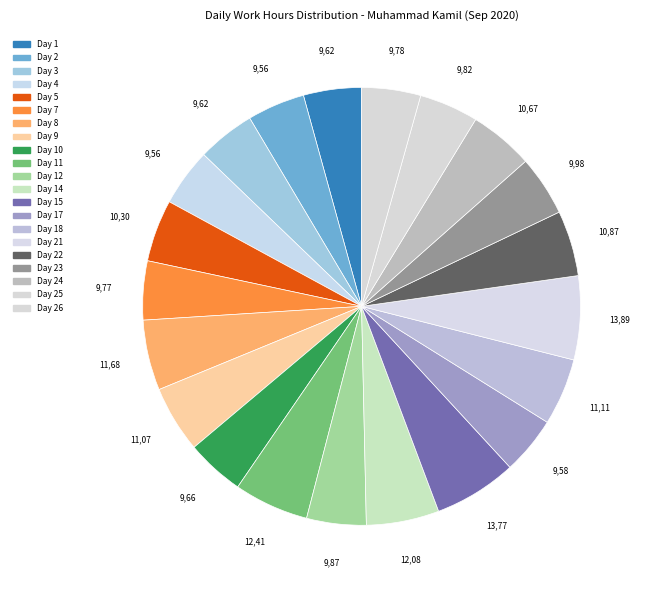

Rank the categories by value from lowest to highest.

Day 2, Day 4, Day 17, Day 1, Day 3, Day 10, Day 7, Day 26, Day 25, Day 12, Day 23, Day 5, Day 24, Day 22, Day 9, Day 18, Day 8, Day 14, Day 11, Day 15, Day 21